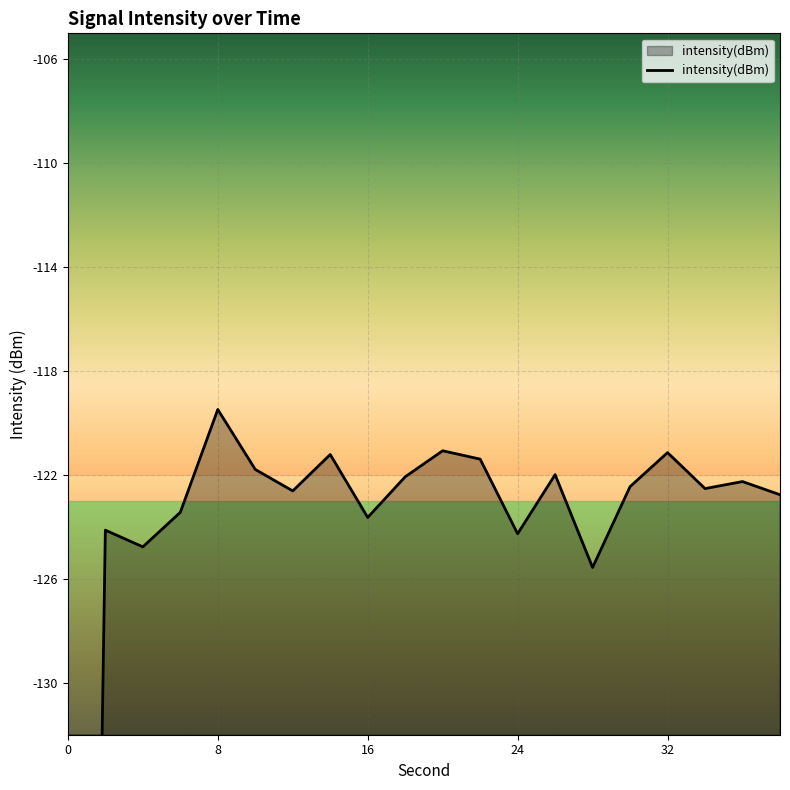

What is the sum of all values?

-2544.6